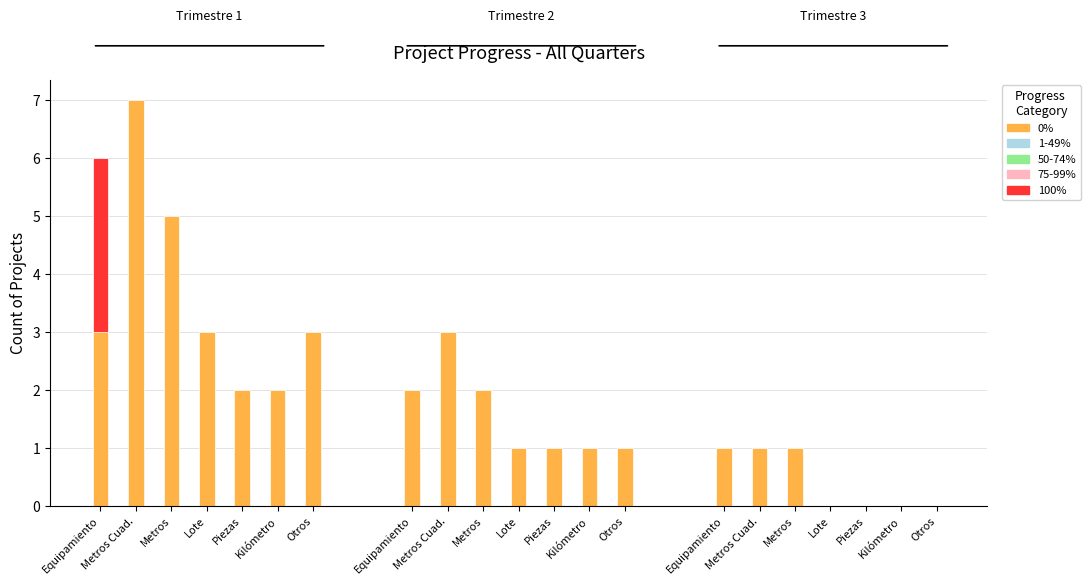

The 1-49% series shows 0 at Lote. True or false?

True